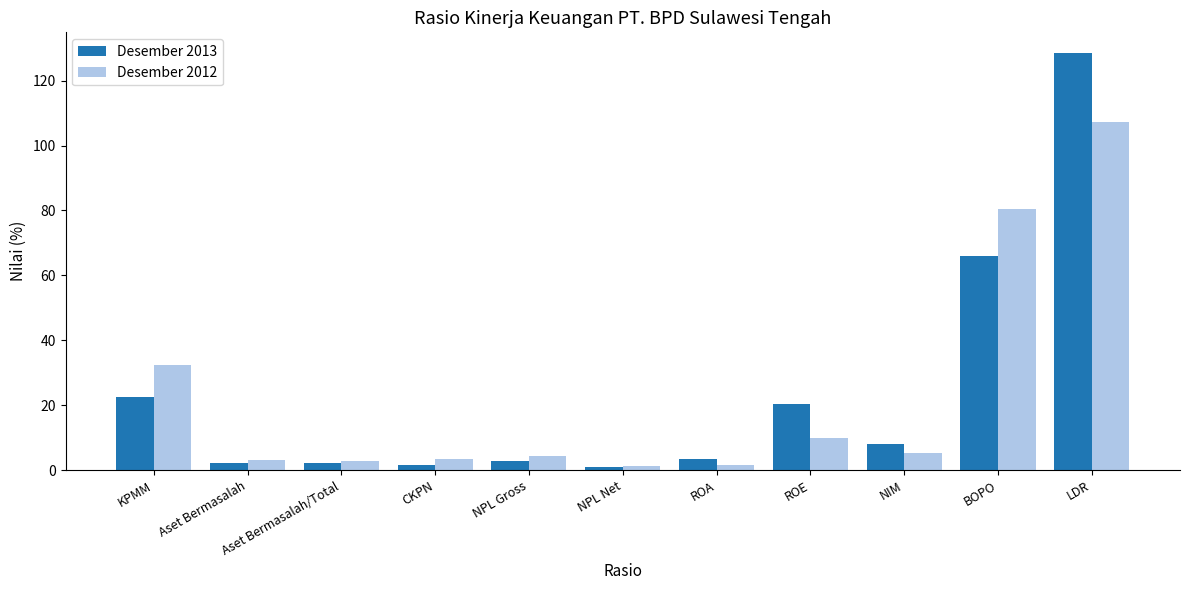

List the series in order of their peak value, highest first.

Desember 2013, Desember 2012